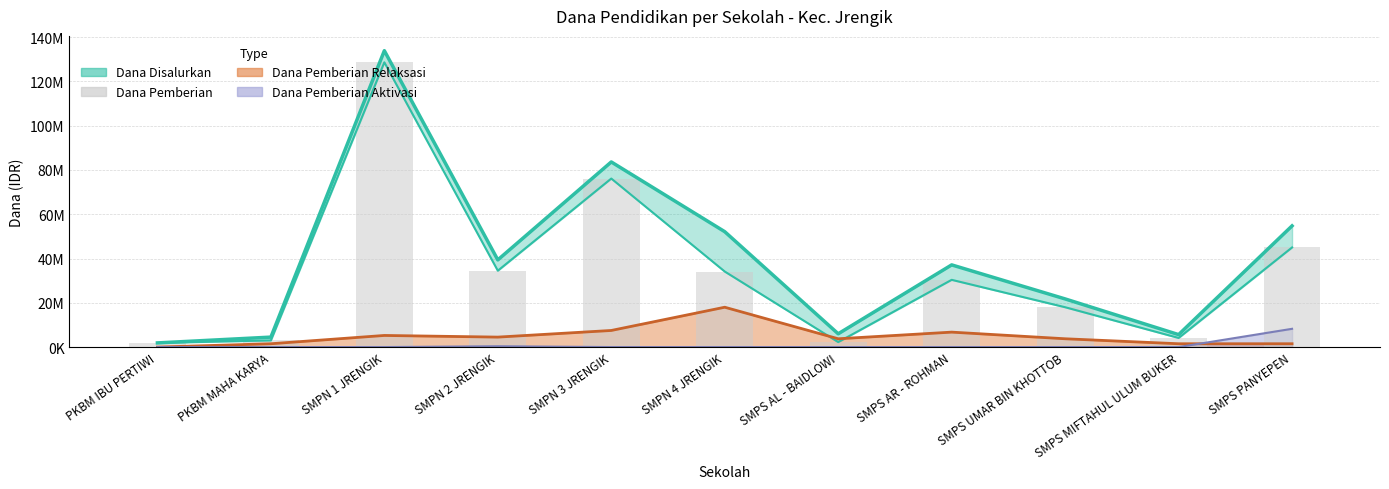

Reading left to right, list all the values displayed in this chart.

1875000	3000000	128625000	34500000	76125000	34125000	2250000	30375000	18000000	4125000	45000000